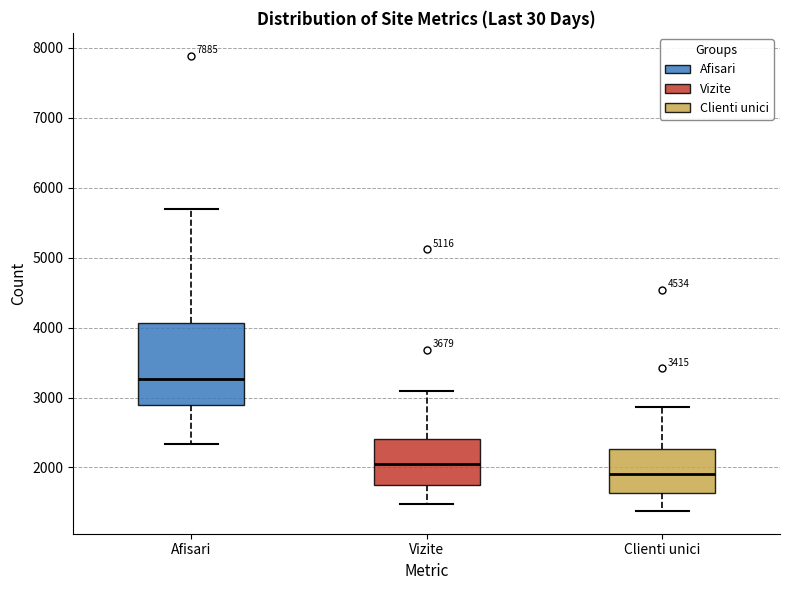

Comparing the boxes themselves (not the whiskers), which one is the tallest?

Afisari